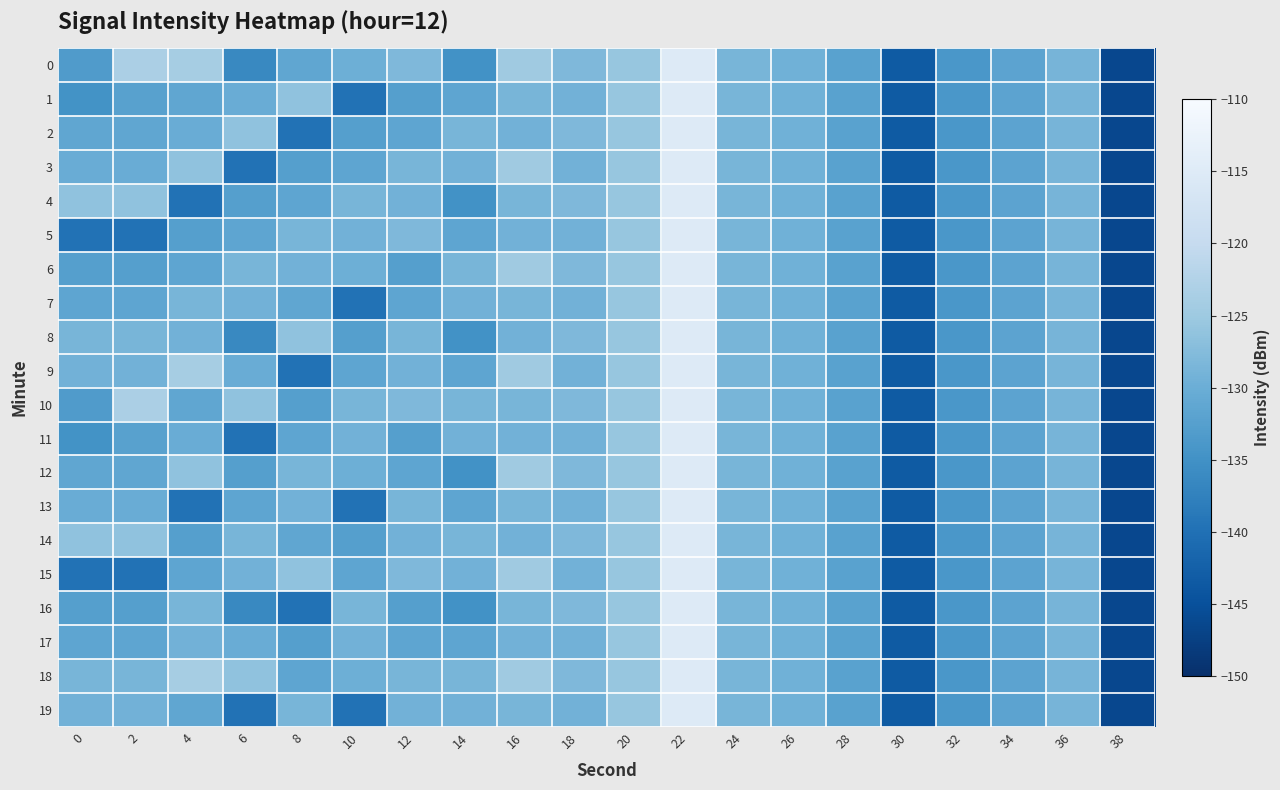

Which category has the lowest value across all series?

38